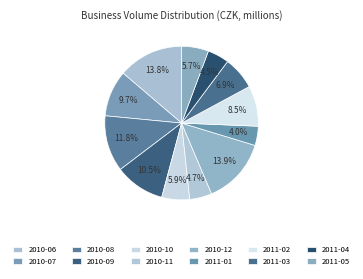

Count the number of slices in the pie.

12